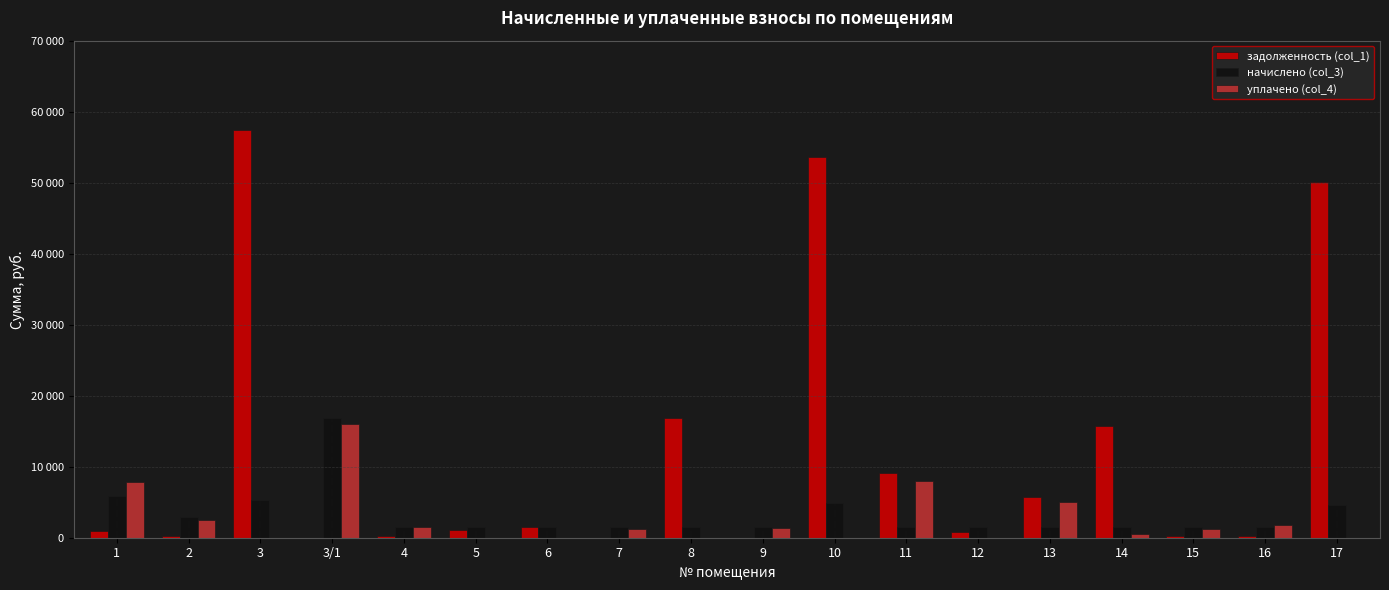

What are all the series names shown in the legend?

задолженность (col_1), начислено (col_3), уплачено (col_4)